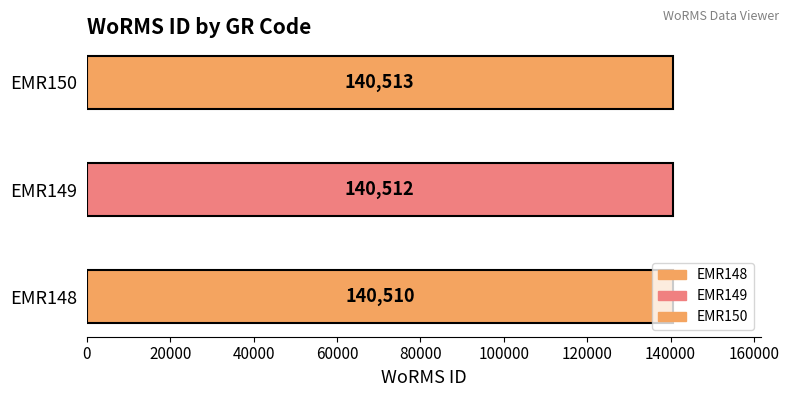

What is the smallest value displayed?

140510